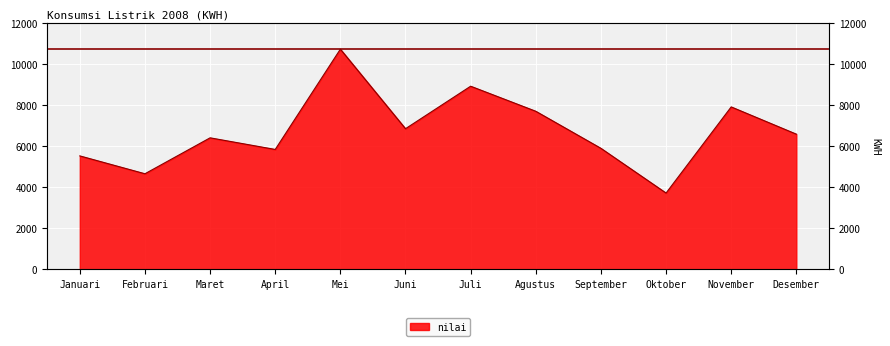

What value does the data have at Oktober, to the nearest 50?

3700